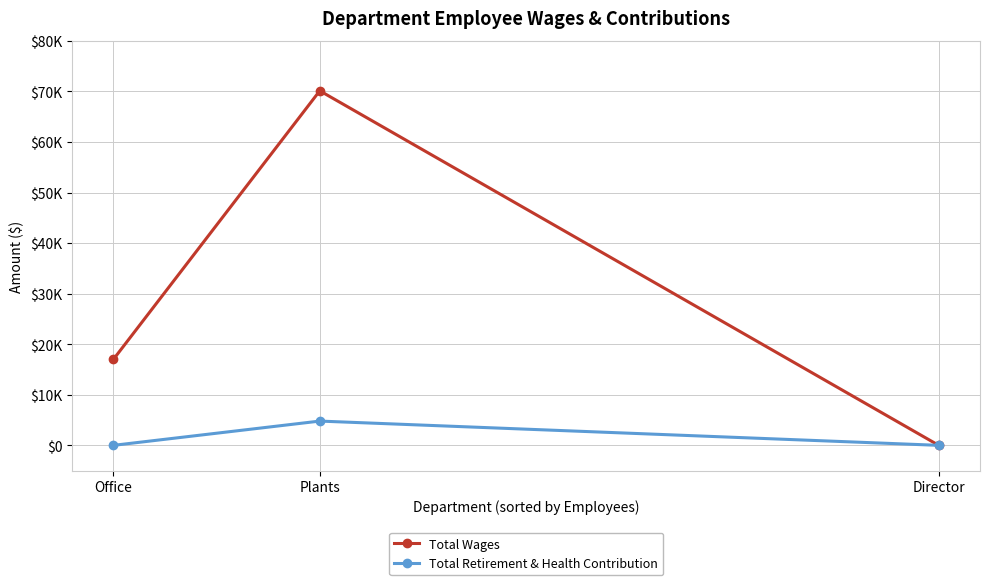

How many Total Retirement & Health Contribution values are between 0 and 4800?

3